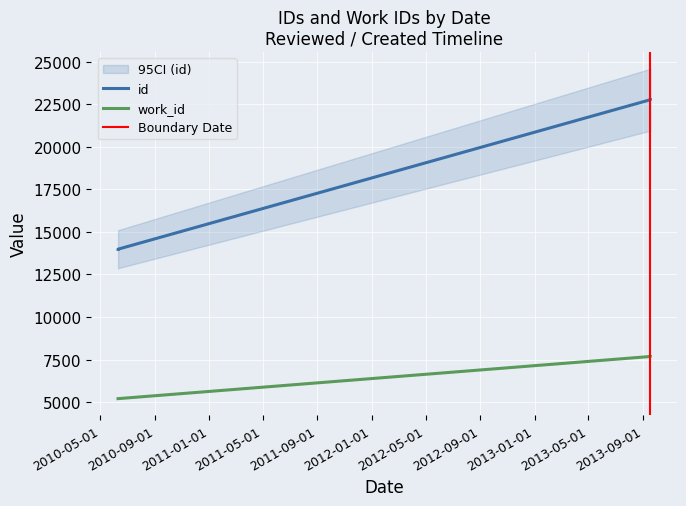

True or false: id and work_id cross at least once.

False